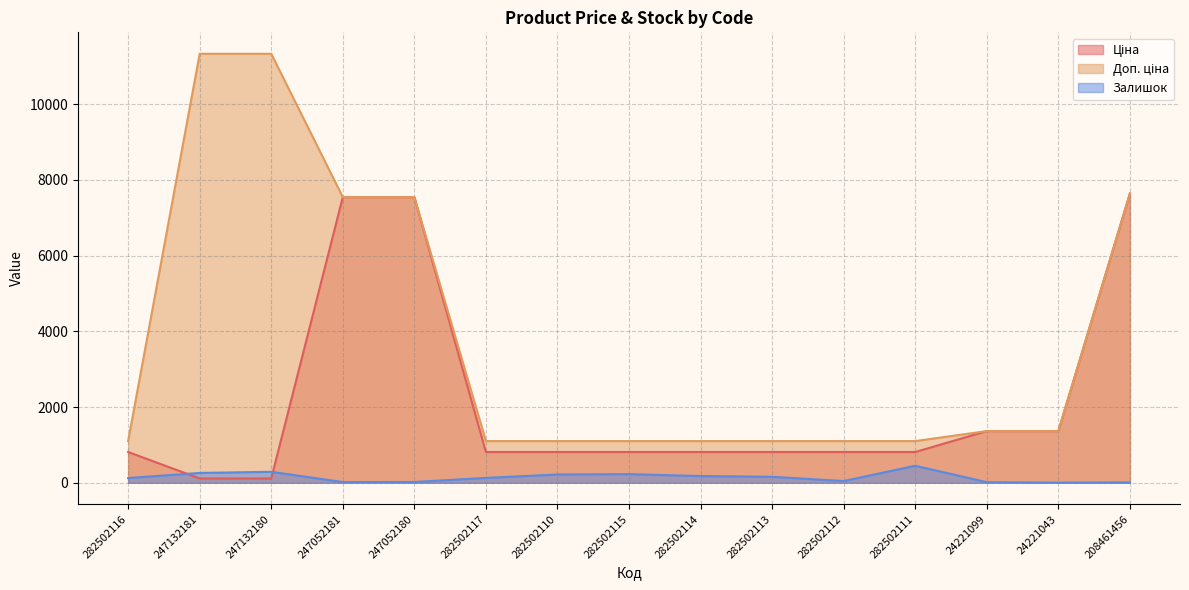

Which series ends up on top after the final intersection of Ціна and Залишок?

Ціна